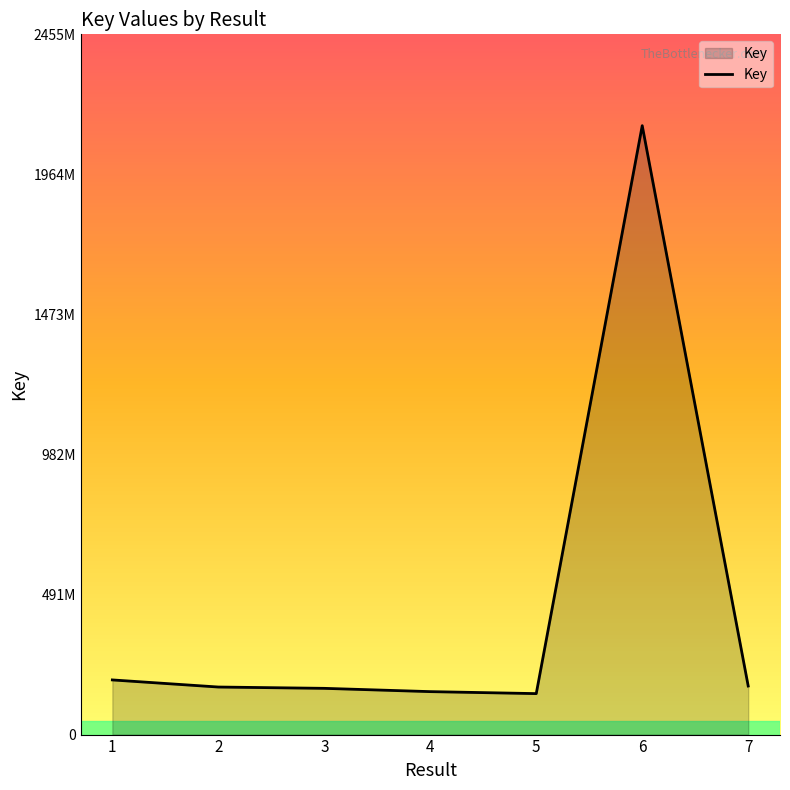

How many points are higher than both their immediate neighbors (excluding endpoints)?

1